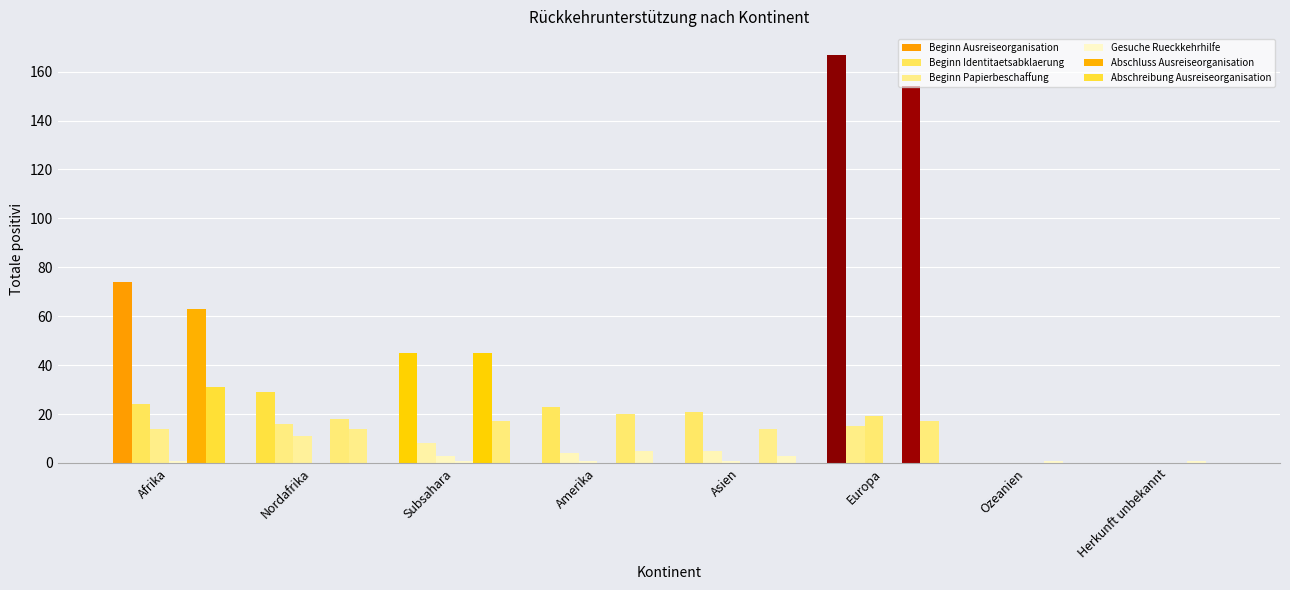

At which label is Abschreibung Ausreiseorganisation closest to 15?

Nordafrika